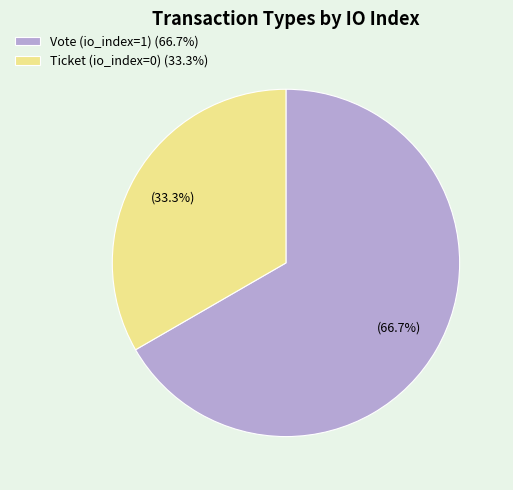

What percentage is the Vote (io_index=1) slice, to the nearest percent?

67%